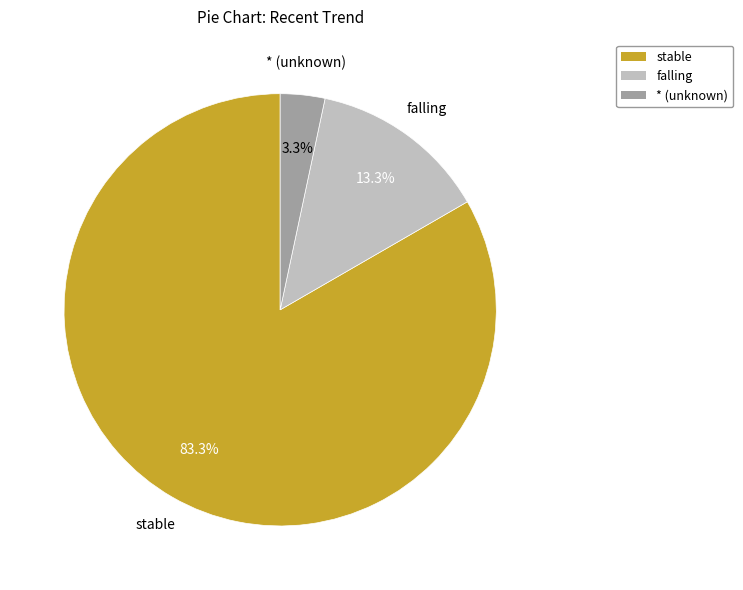

Does any single category account for the majority?

Yes